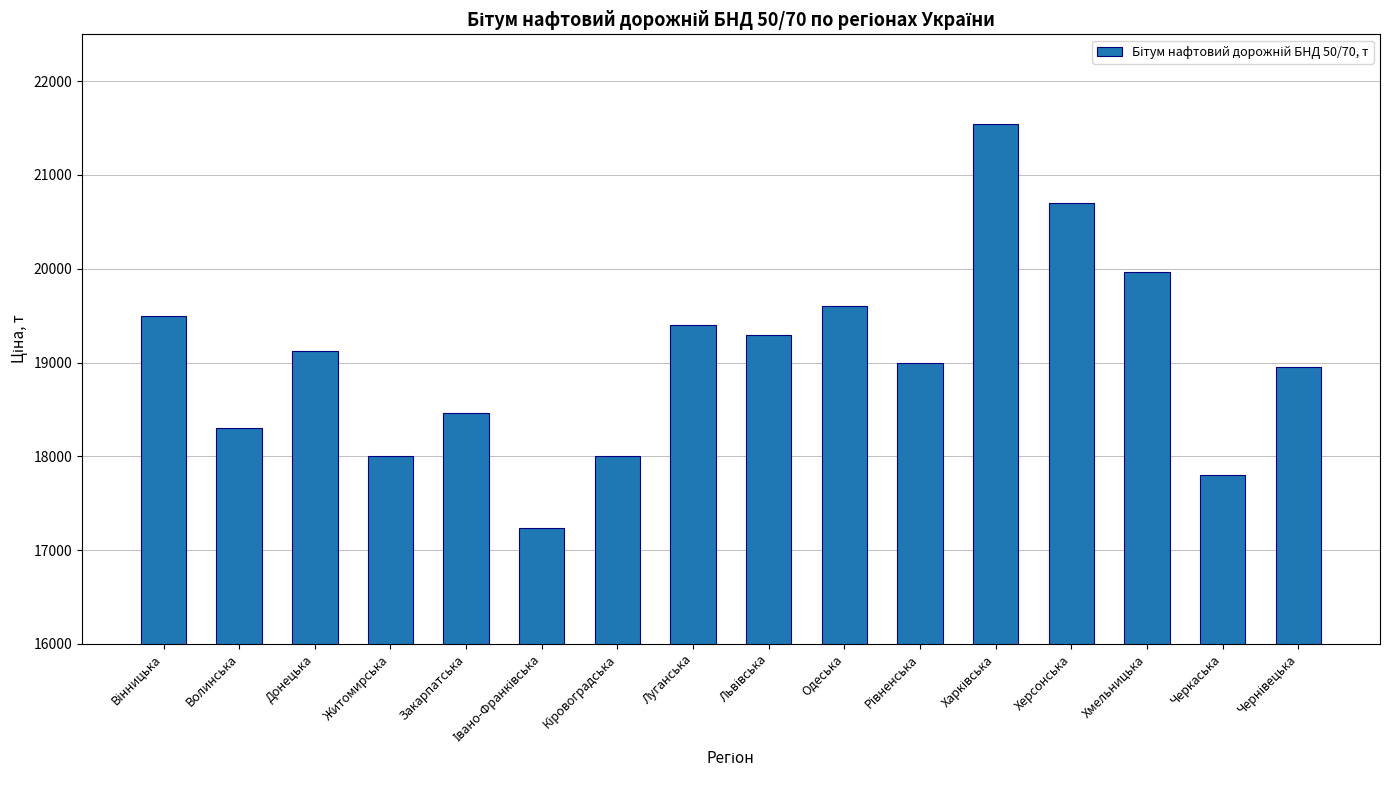

What is the label of the 5th bar from the left?

Закарпатська